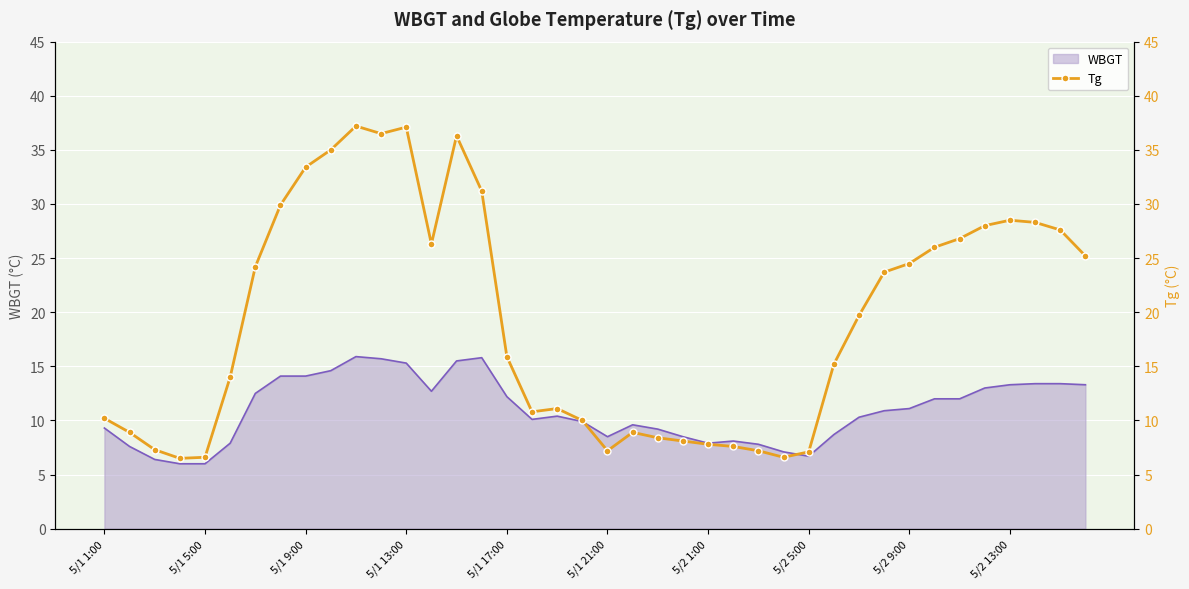

The value of WBGT at 5/2 1:00 is 7.9. True or false?

True